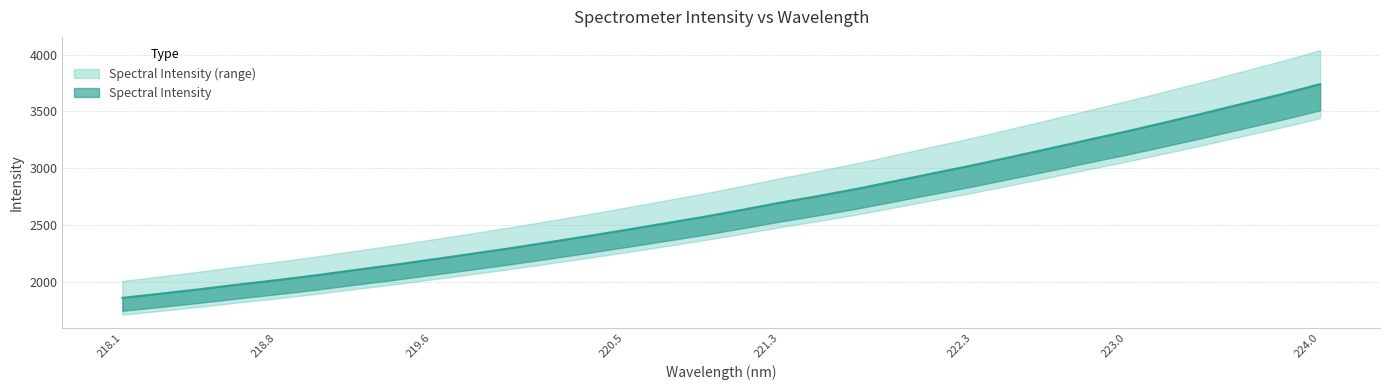

True or false: there are more than 2 points higher than both neighbors.

False